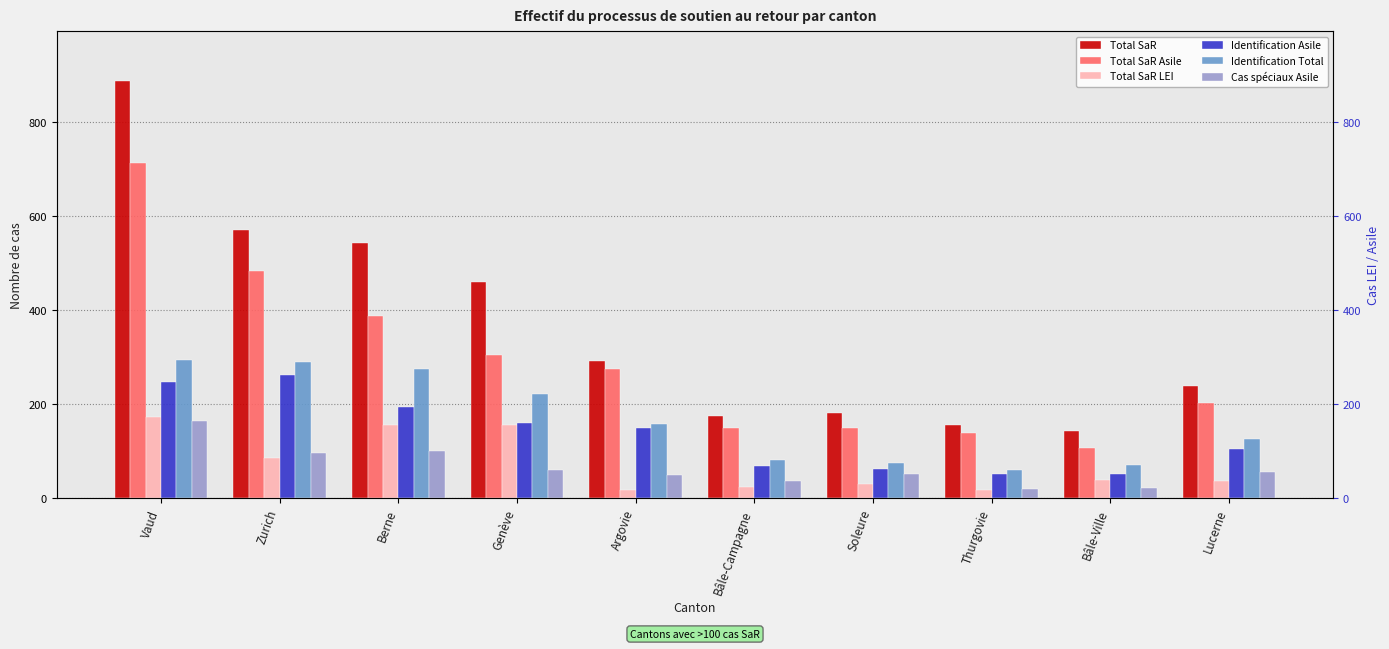

What position from the right is Argovie?

6